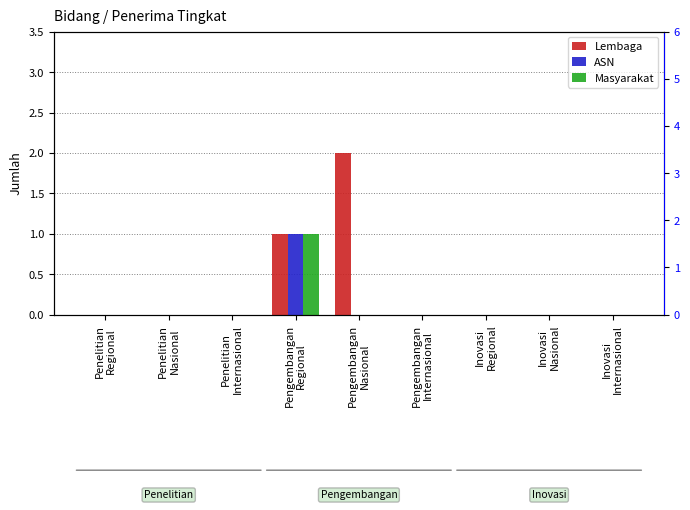

At which label does Masyarakat reach its minimum?

Penelitian
Regional